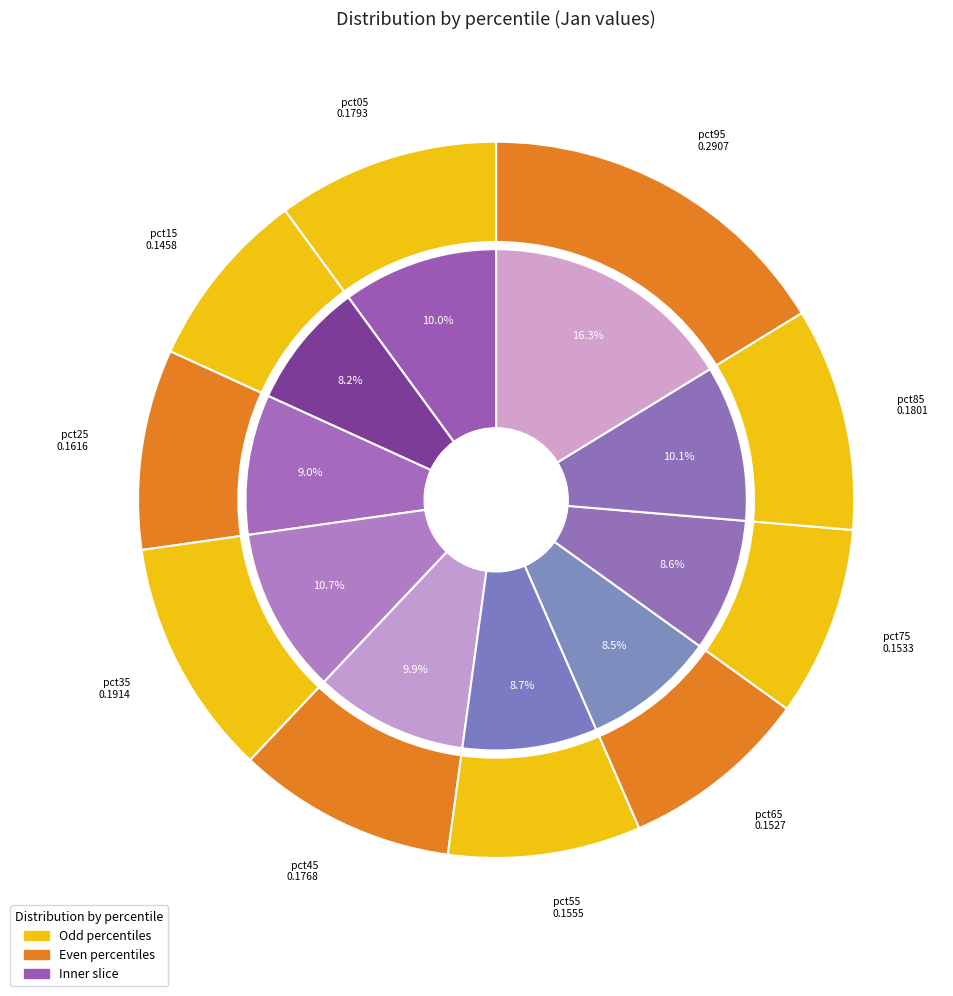

Which slice is the smallest?

pct15